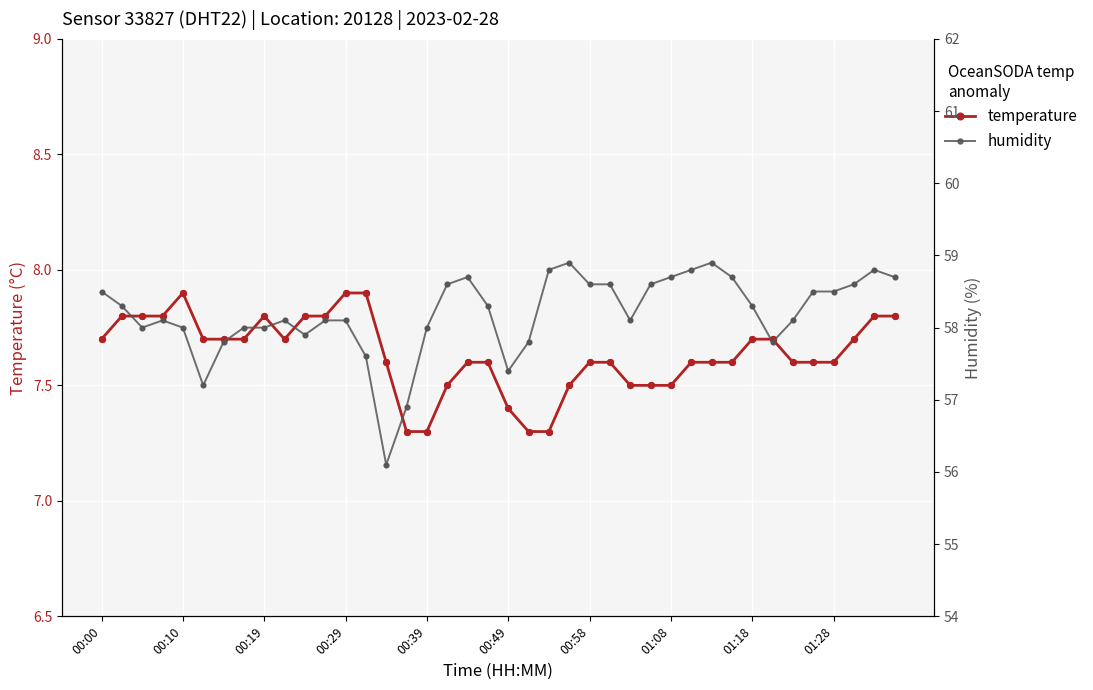

Which series contains the highest Y value?

humidity